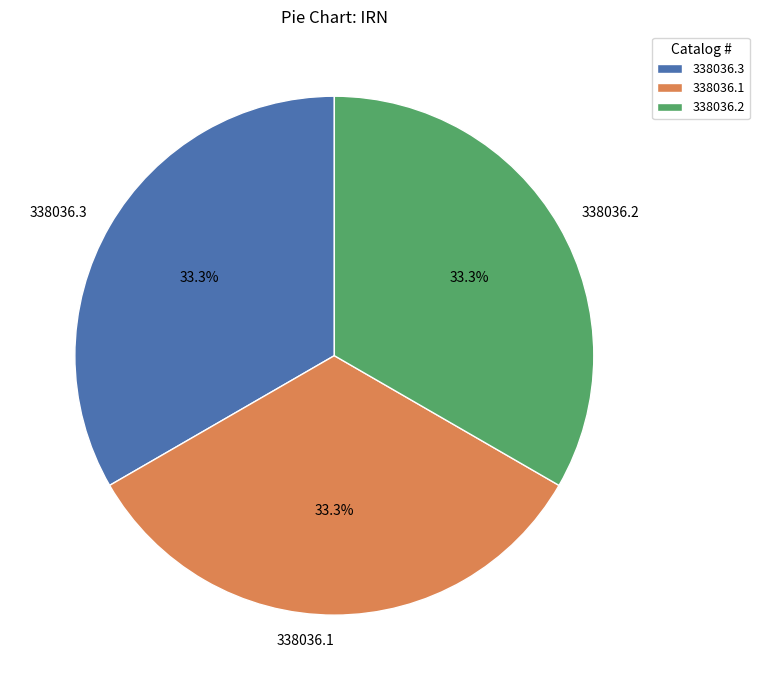

Approximately how many times larger is the value at 338036.2 compared to 338036.3?

1.0